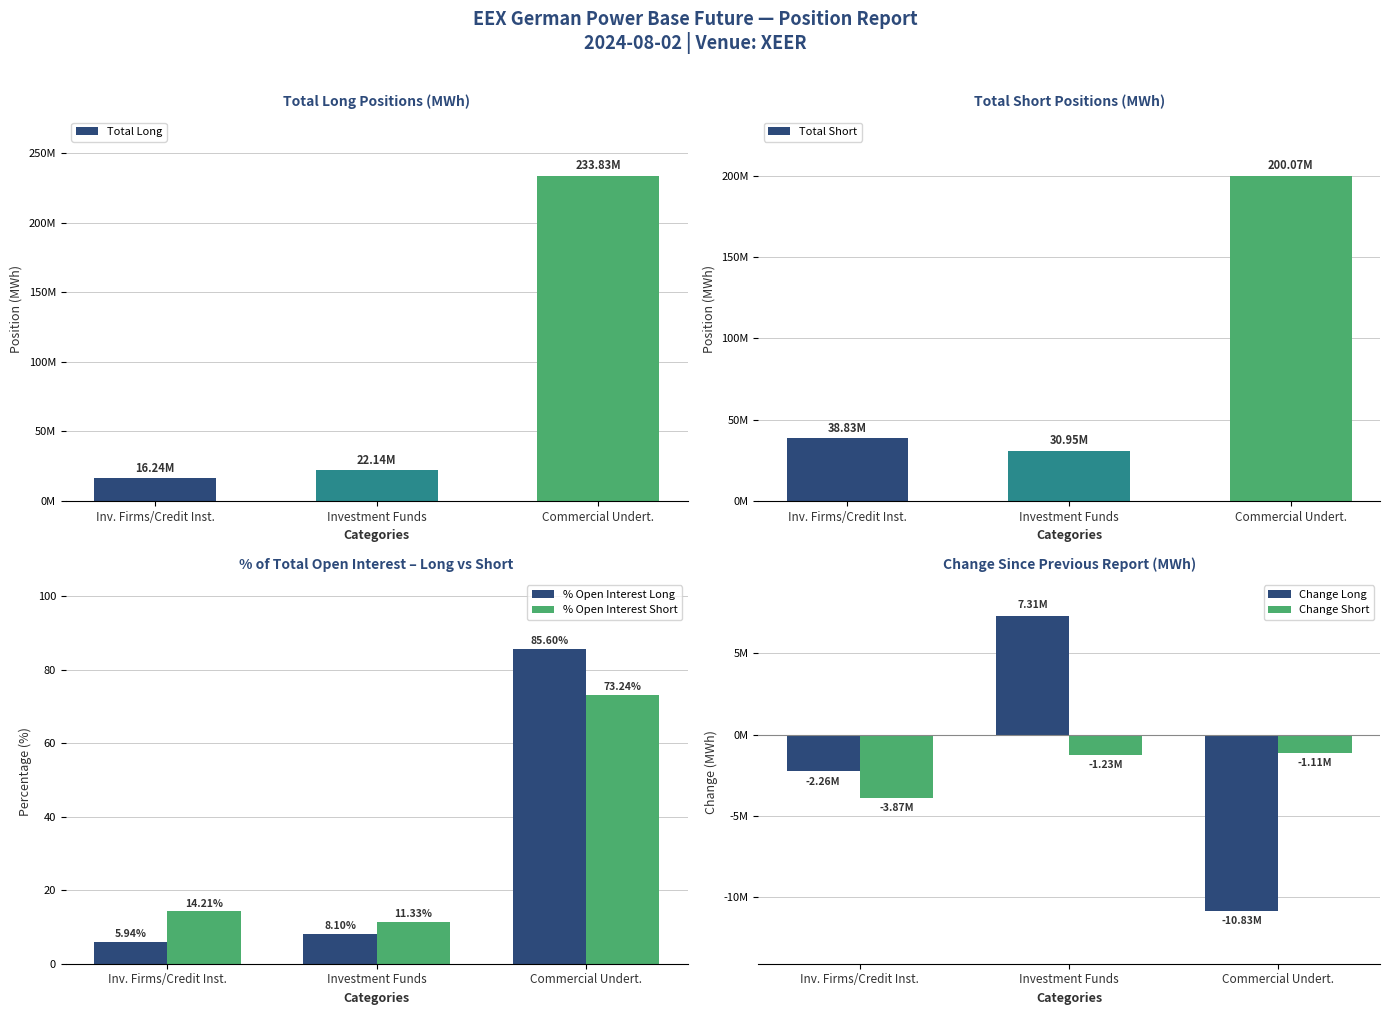

List the series in order of their peak value, highest first.

Total Long, Total Short, Change Long, % Open Interest Long, % Open Interest Short, Change Short